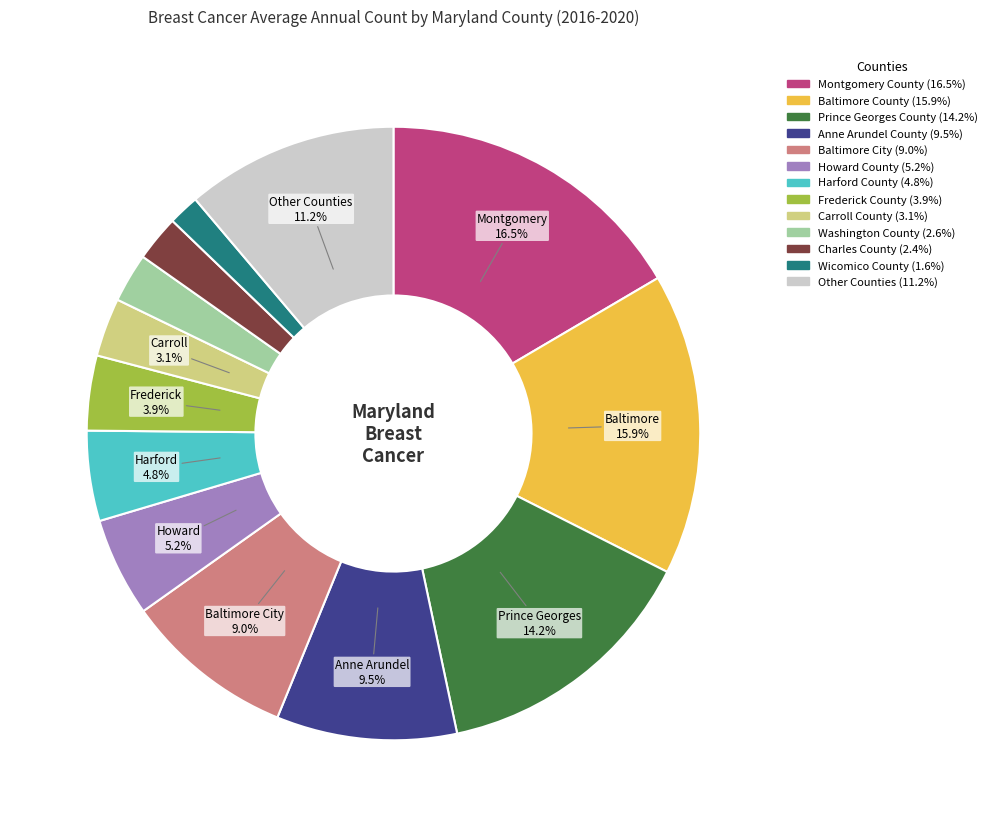

Does any single category account for the majority?

No